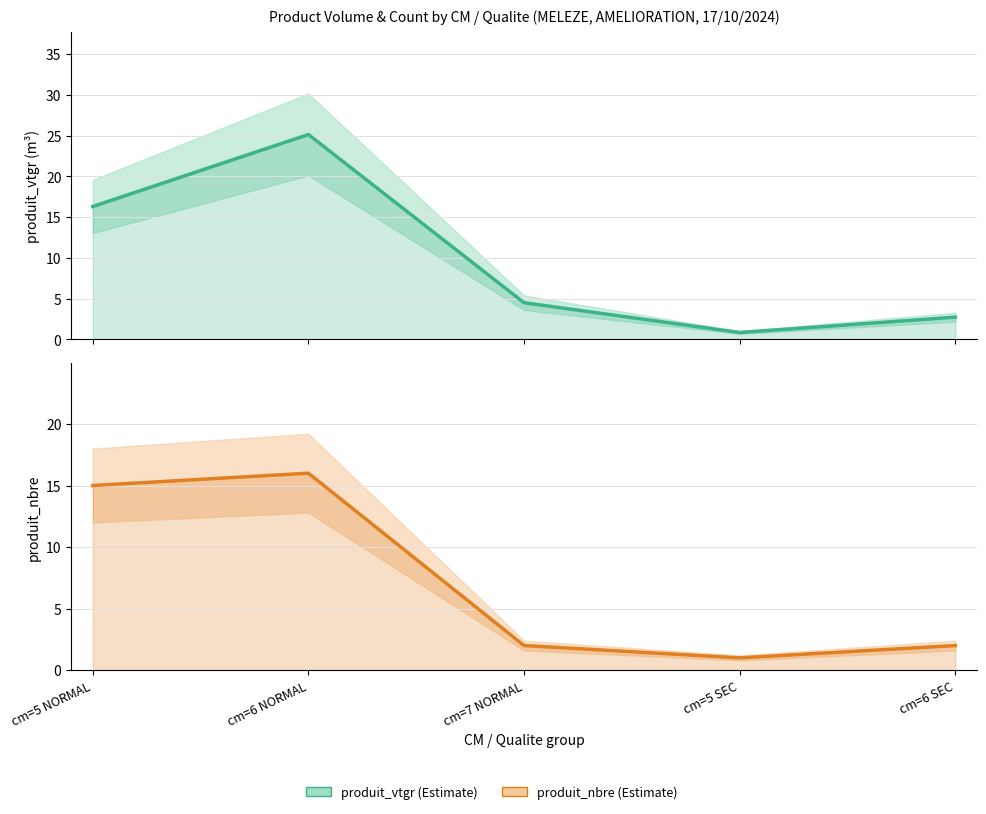

At how many categories does at least one series exceed 14?

2